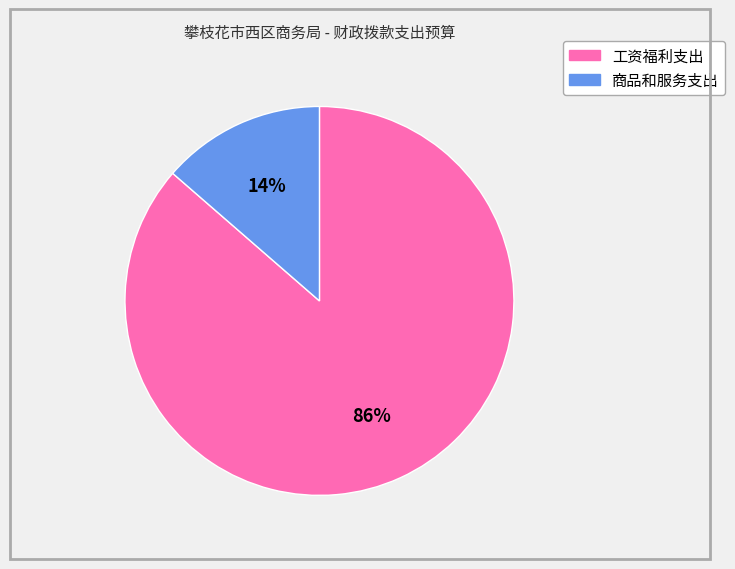

Between 商品和服务支出 and 工资福利支出, which is larger?

工资福利支出